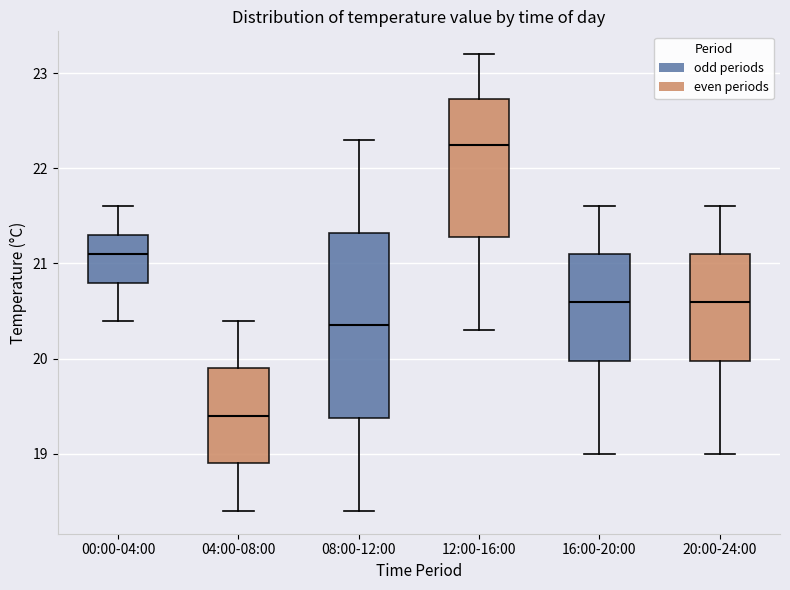

Comparing the boxes themselves (not the whiskers), which one is the tallest?

08:00-12:00